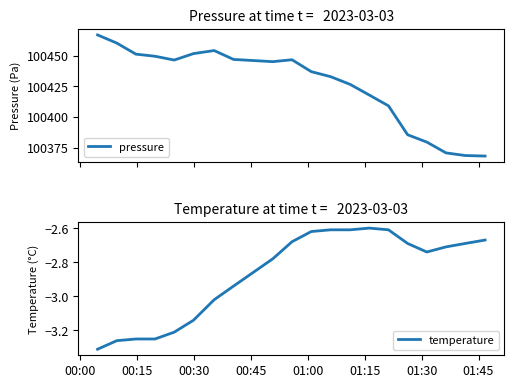

True or false: temperature and pressure intersect in this chart.

False